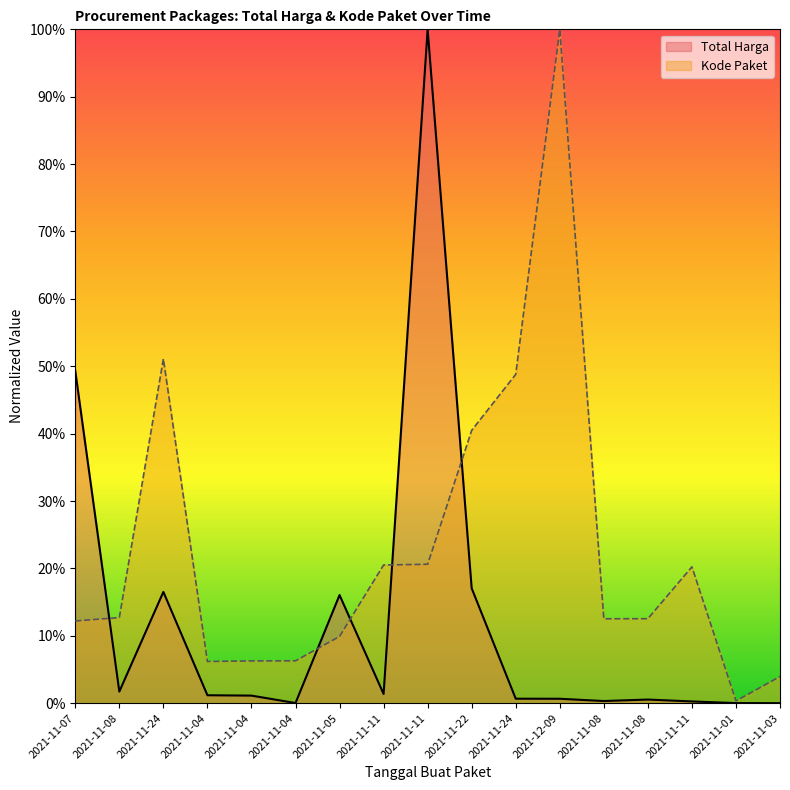

True or false: Kode Paket has a value of 0.3 at 2021-11-01.

True